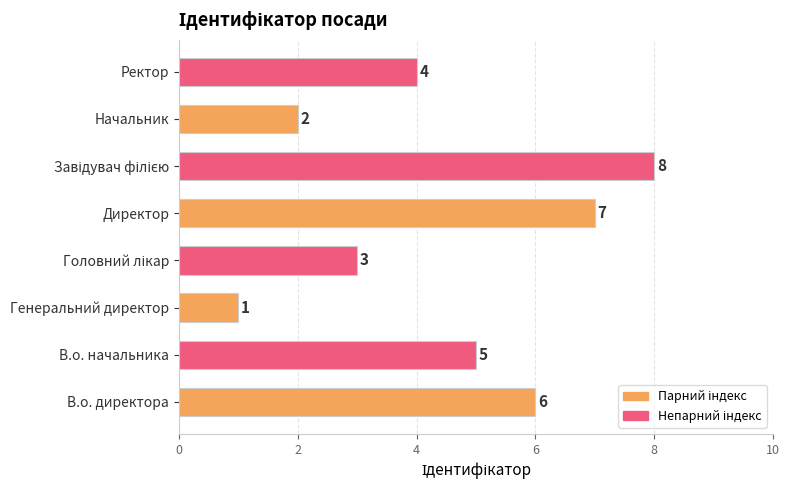

Count the values in the range 3 to 7.

5